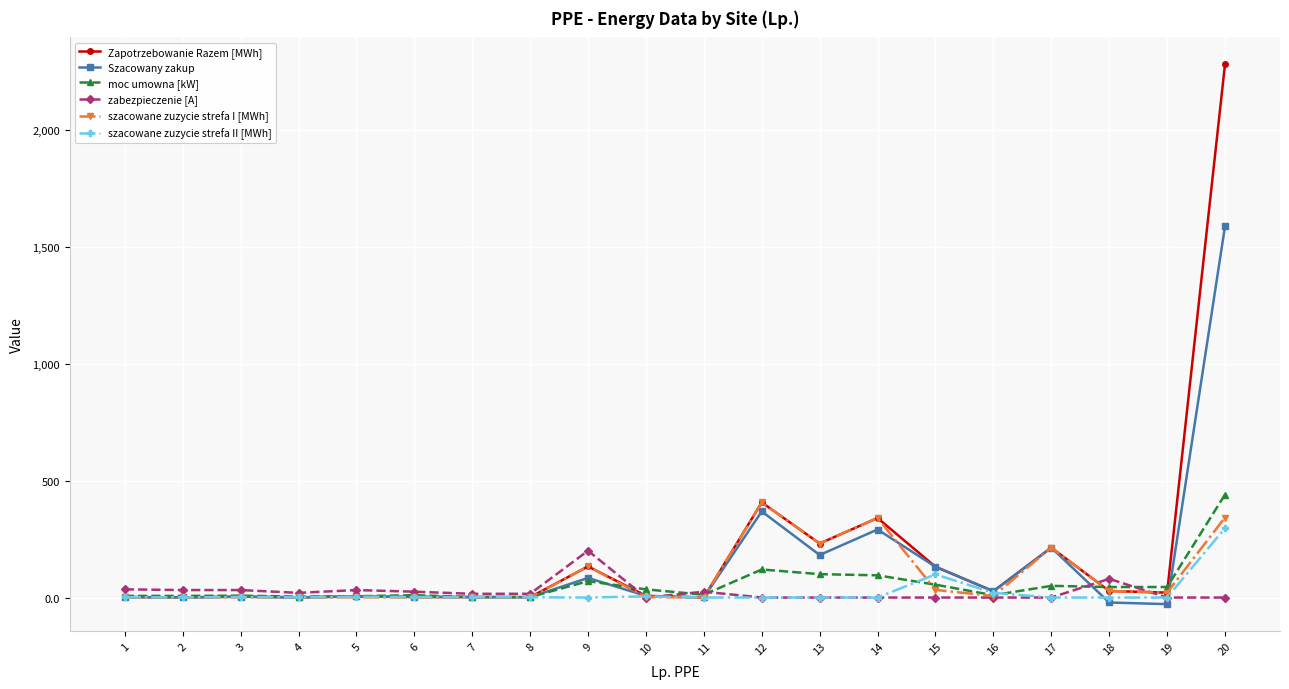

What is the minimum value shown in the chart?

-28.2